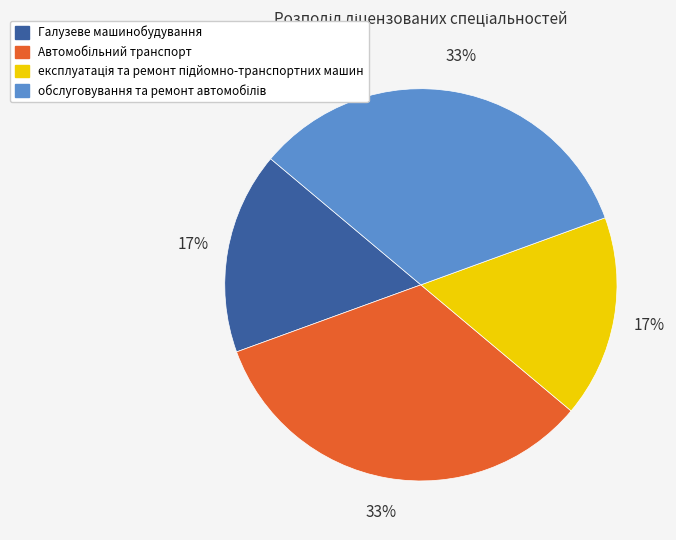

To the nearest percent, what portion does Галузеве машинобудування represent?

17%